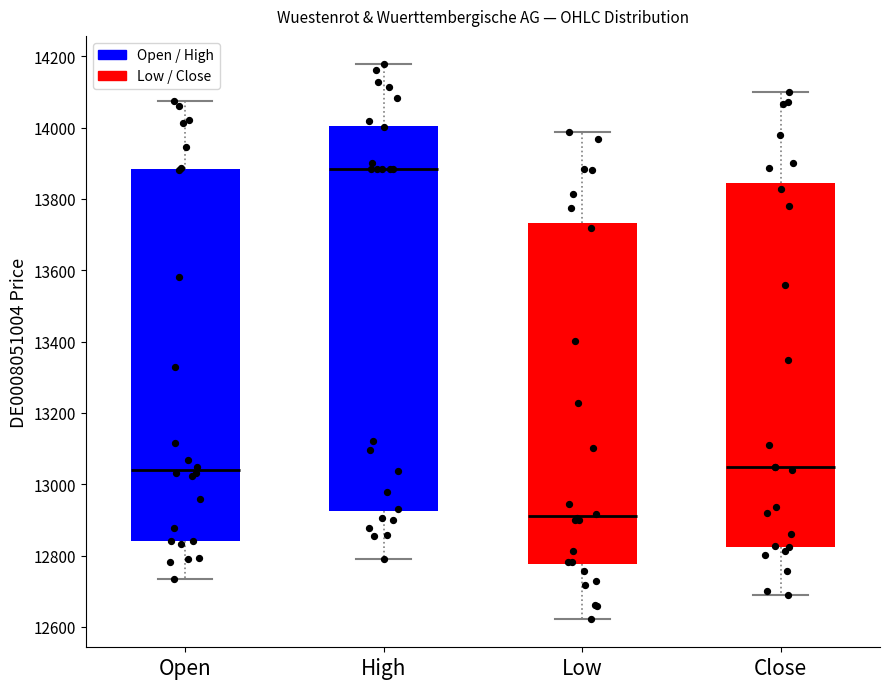

Which box has the lowest median line?

Low